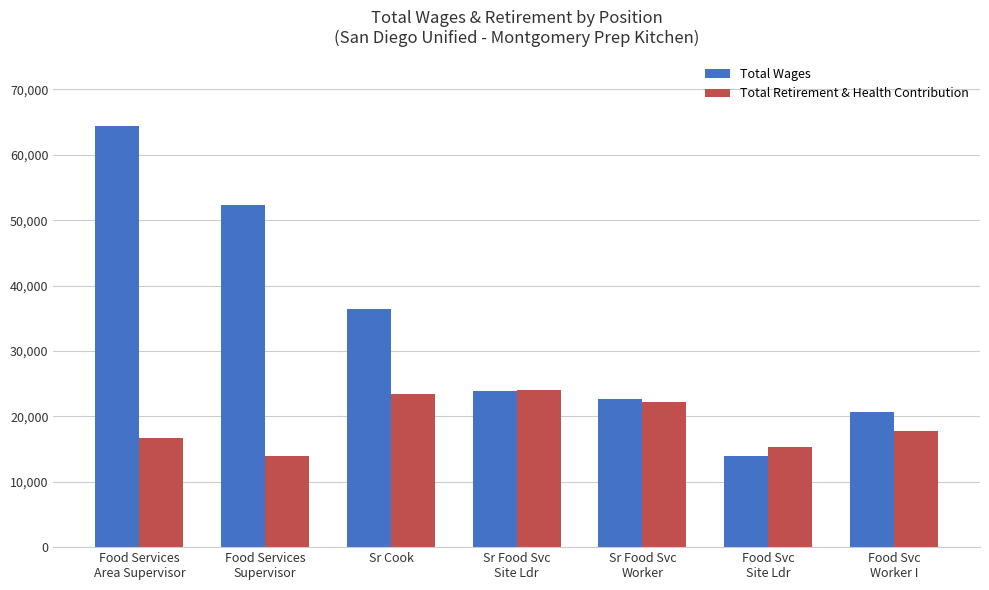

How many categories are shown in the chart?

7